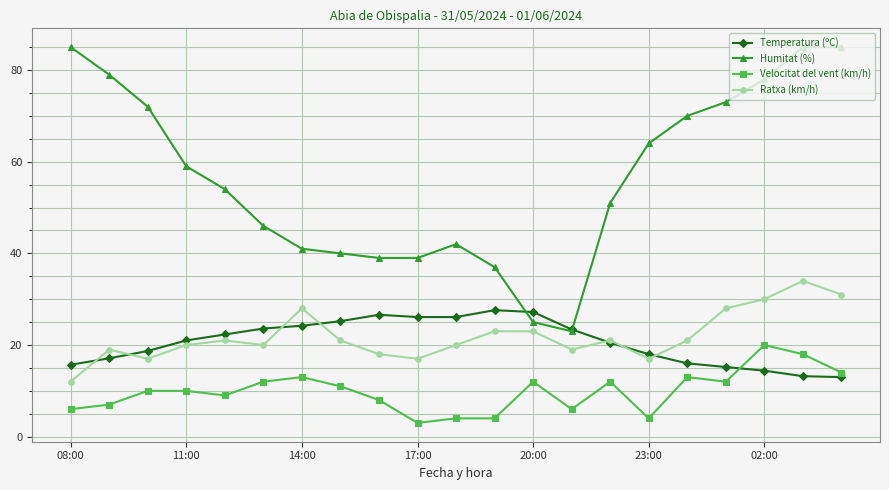

True or false: Velocitat del vent (km/h) and Temperatura (ºC) cross at least once.

True